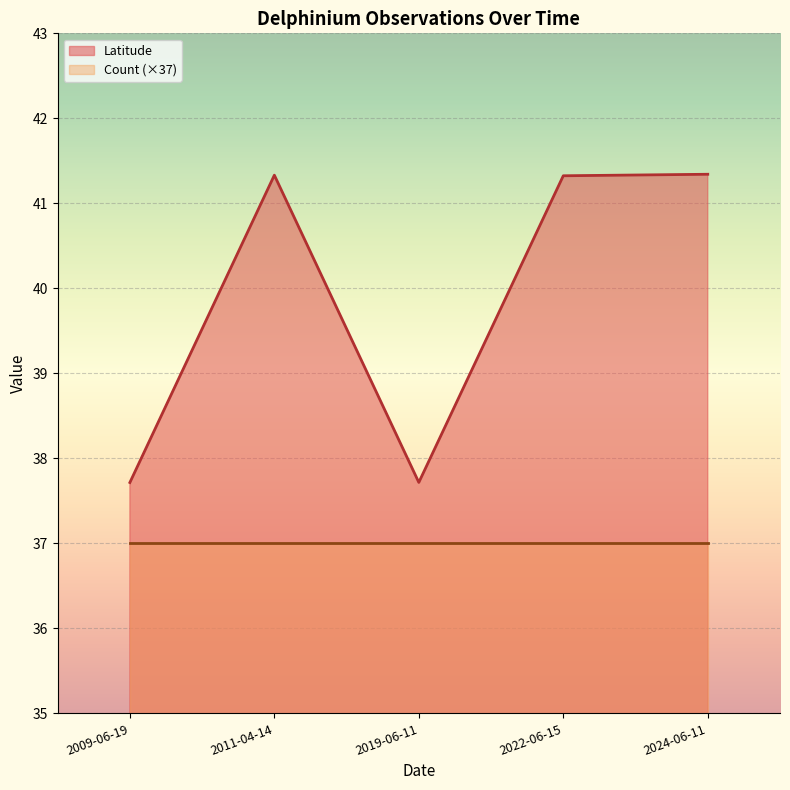

Is it true that the value at 2009-06-19 is 37.7?

True